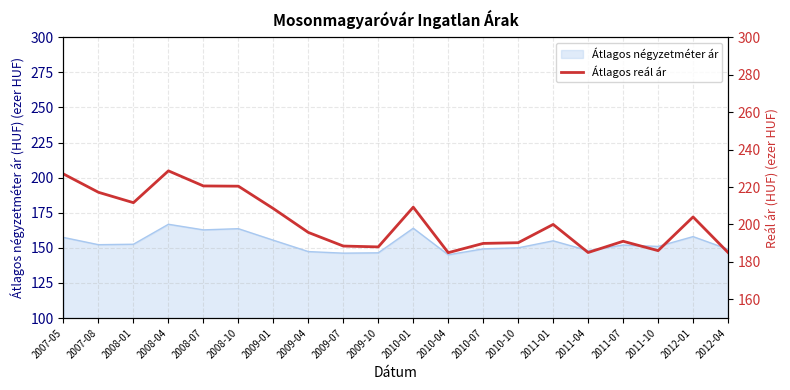

How many data points are less than 200?

10